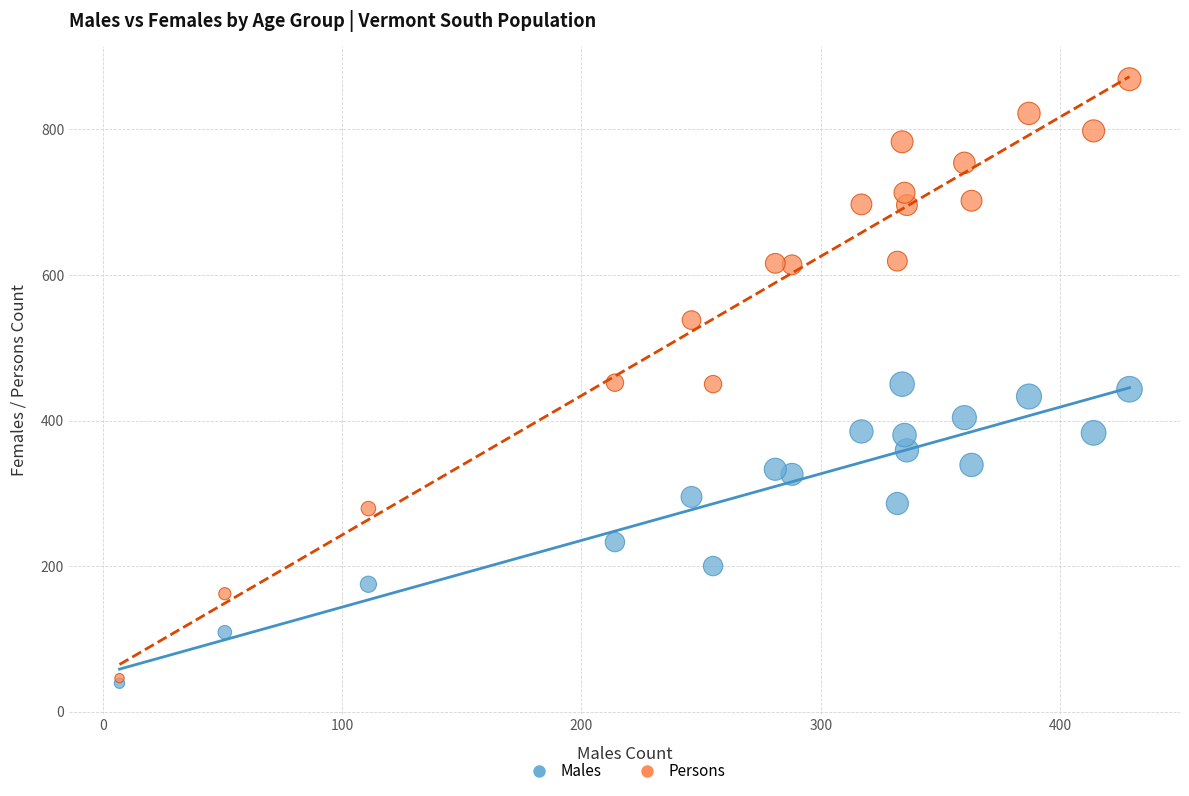

In the Males series, what Y value is closest to 244?

233